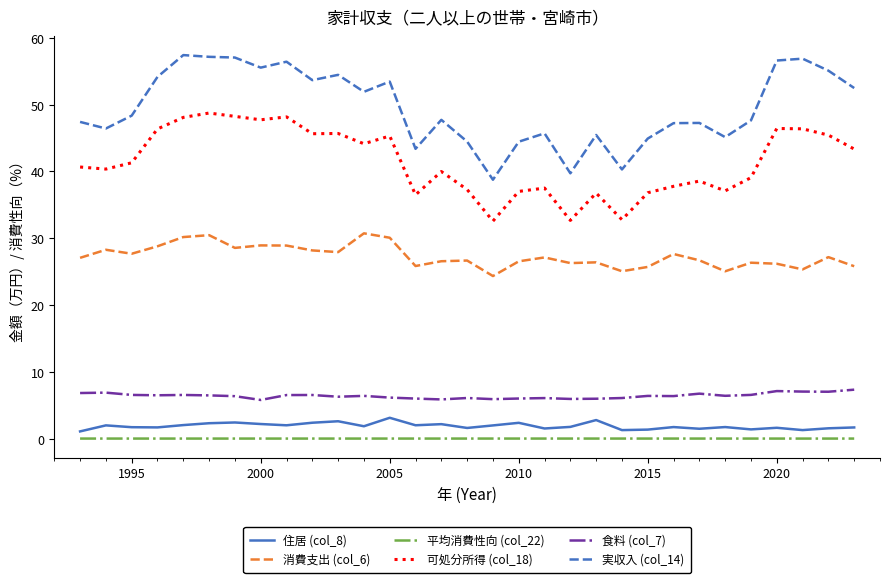

Which series has the widest spread of values?

実収入 (col_14)